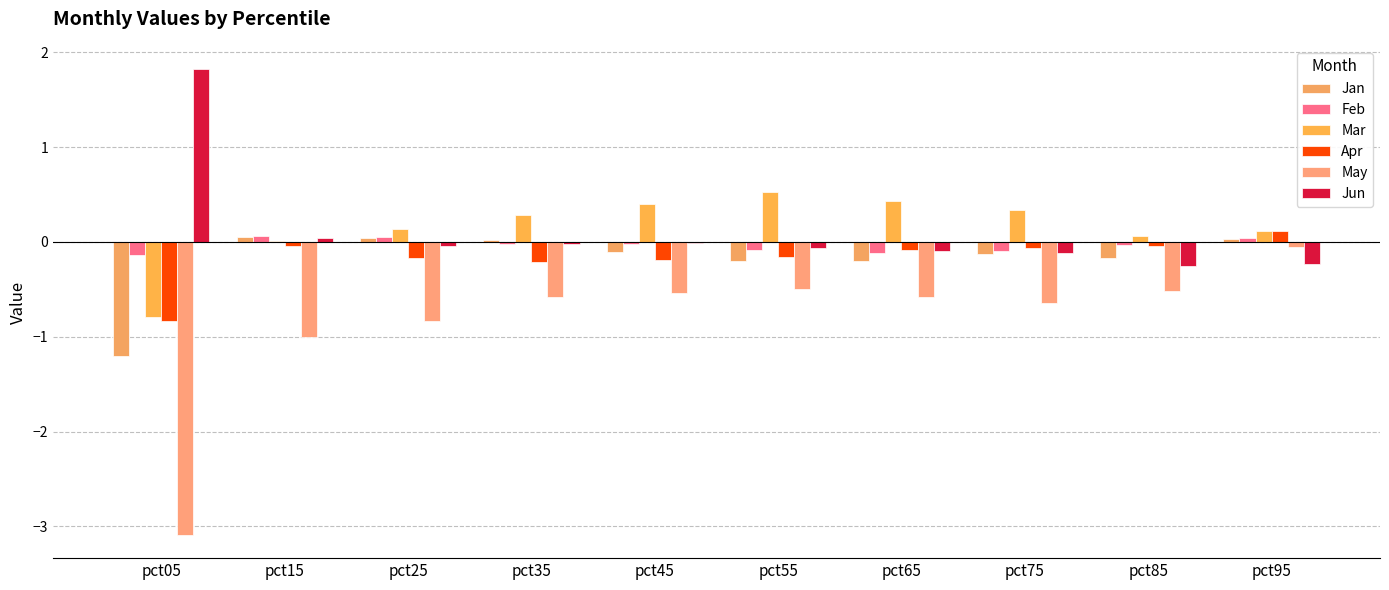

Reading left to right, extract all data points from this chart.

Jan: -1.2	0.1	0.0	0.0	-0.1	-0.2	-0.2	-0.1	-0.2	0.0
Feb: -0.1	0.1	0.1	-0.0	-0.0	-0.1	-0.1	-0.1	-0.0	0.0
Mar: -0.8	0.0	0.1	0.3	0.4	0.5	0.4	0.3	0.1	0.1
Apr: -0.8	-0.0	-0.2	-0.2	-0.2	-0.2	-0.1	-0.1	-0.0	0.1
May: -3.1	-1.0	-0.8	-0.6	-0.5	-0.5	-0.6	-0.6	-0.5	-0.1
Jun: 1.8	0.0	-0.0	-0.0	-0.0	-0.1	-0.1	-0.1	-0.2	-0.2